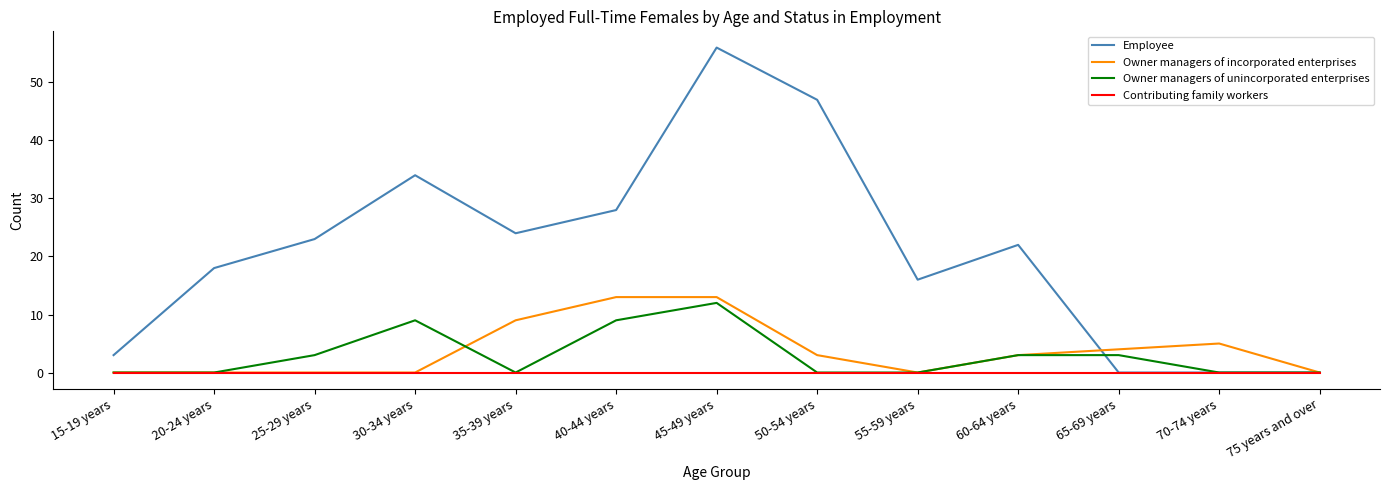

Which series has the largest total across all categories?

Employee